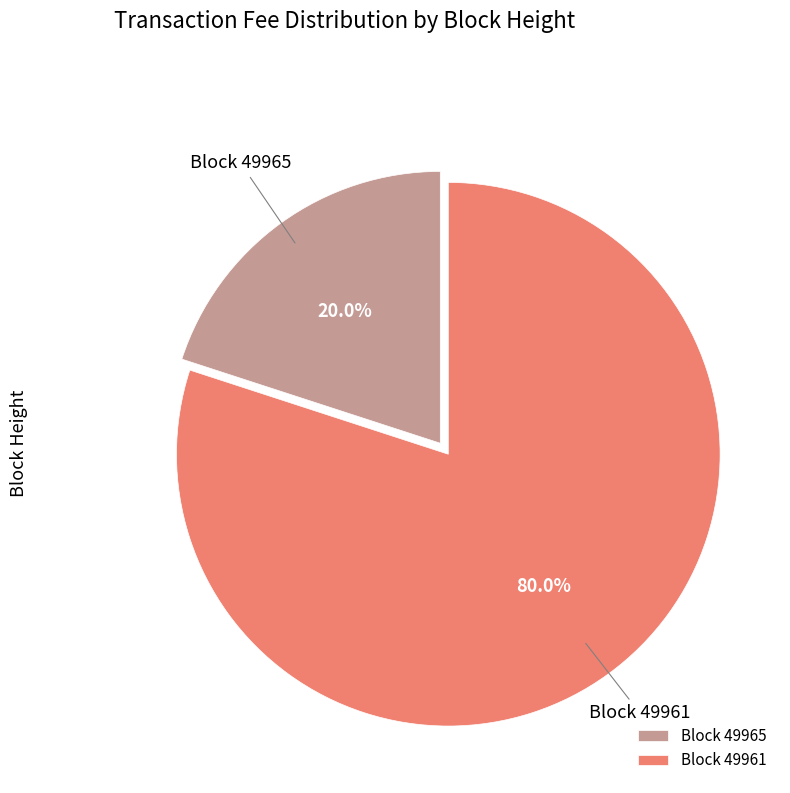

Does Block 49961 account for over 50% of the chart?

Yes